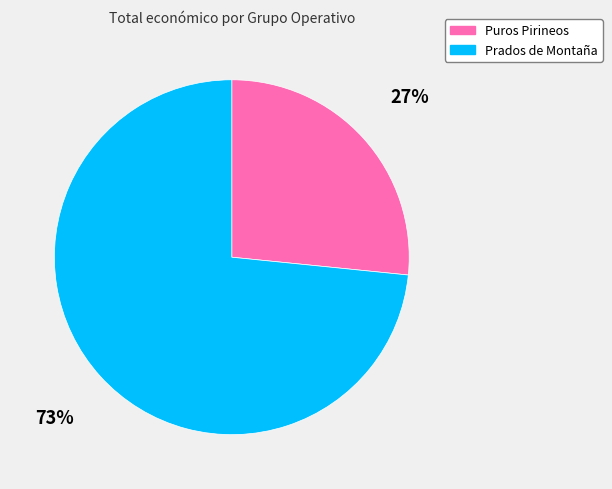

What is the smallest slice in the pie chart?

Puros Pirineos